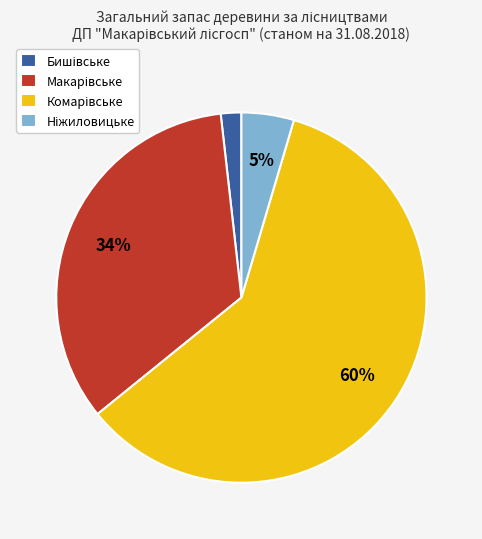

Does any single category account for the majority?

Yes